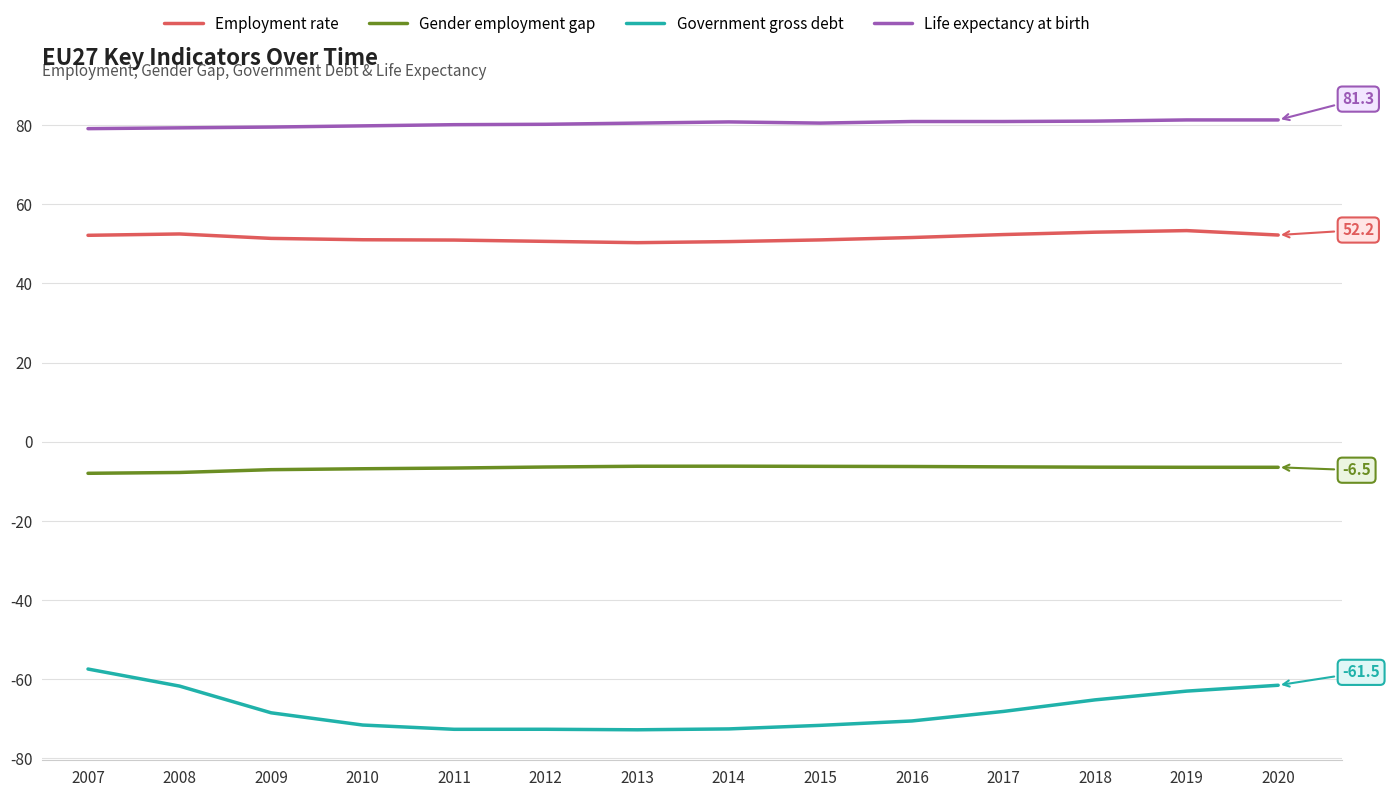

What is the sum of the Employment rate values at 2009 and 2008?

103.9